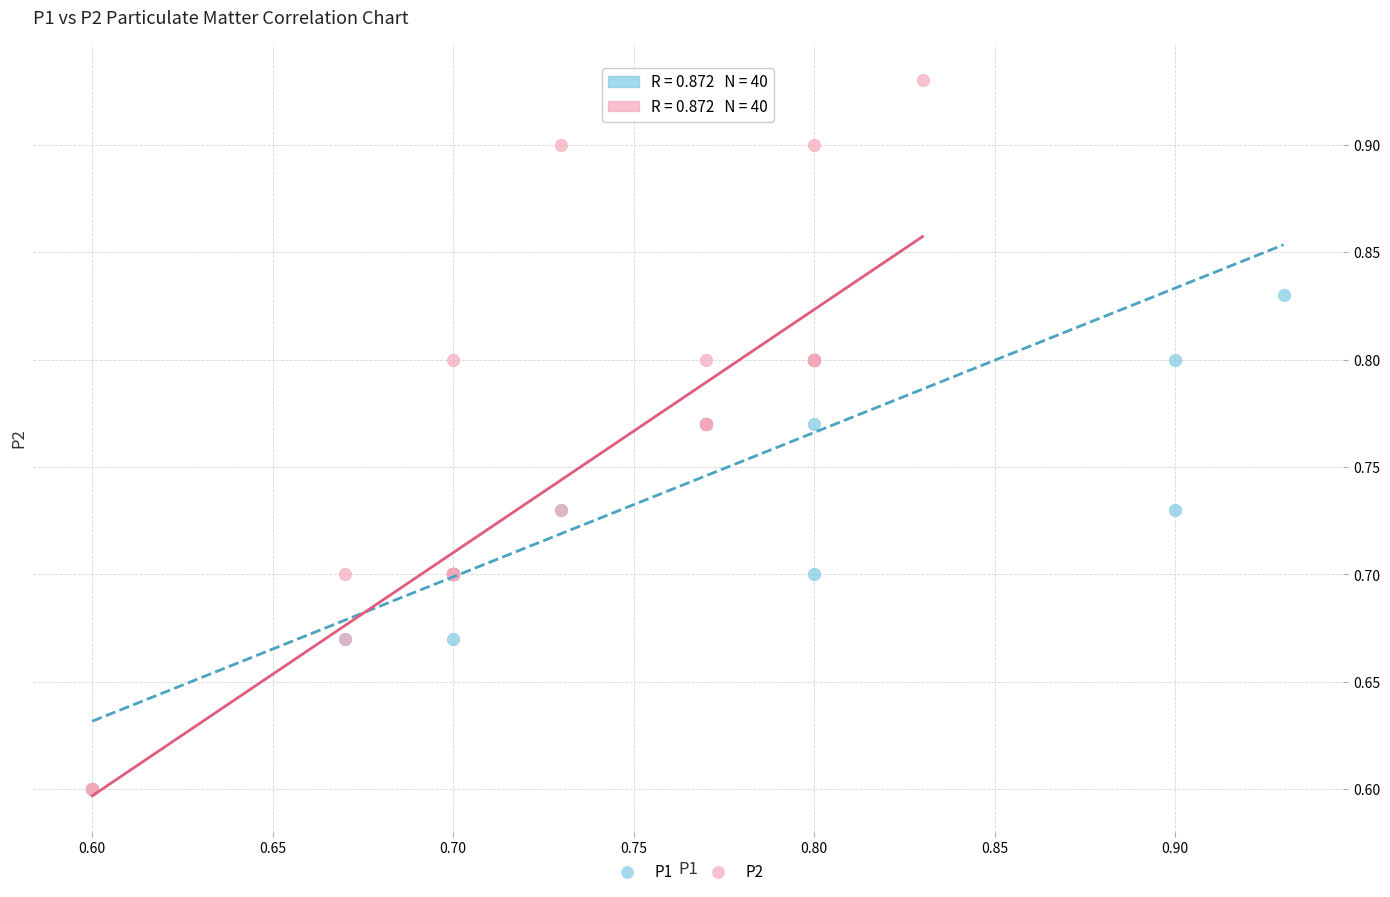

Which series has the widest spread of Y values?

P2